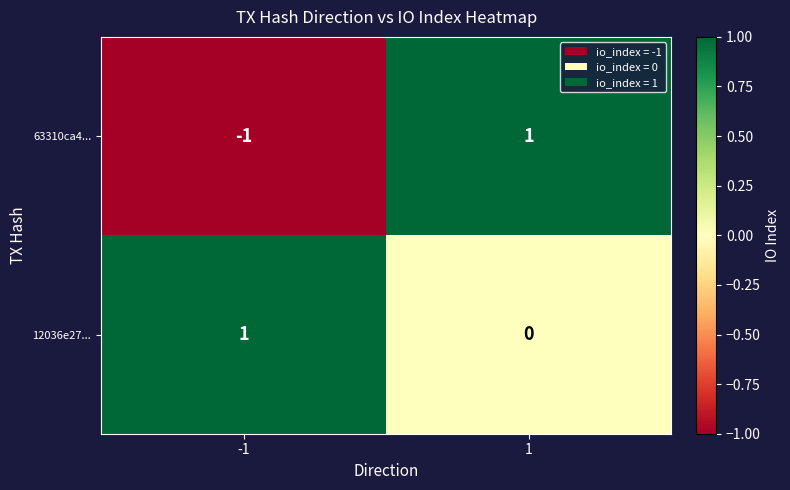

Which series changed the most between -1 and 1?

63310ca4...